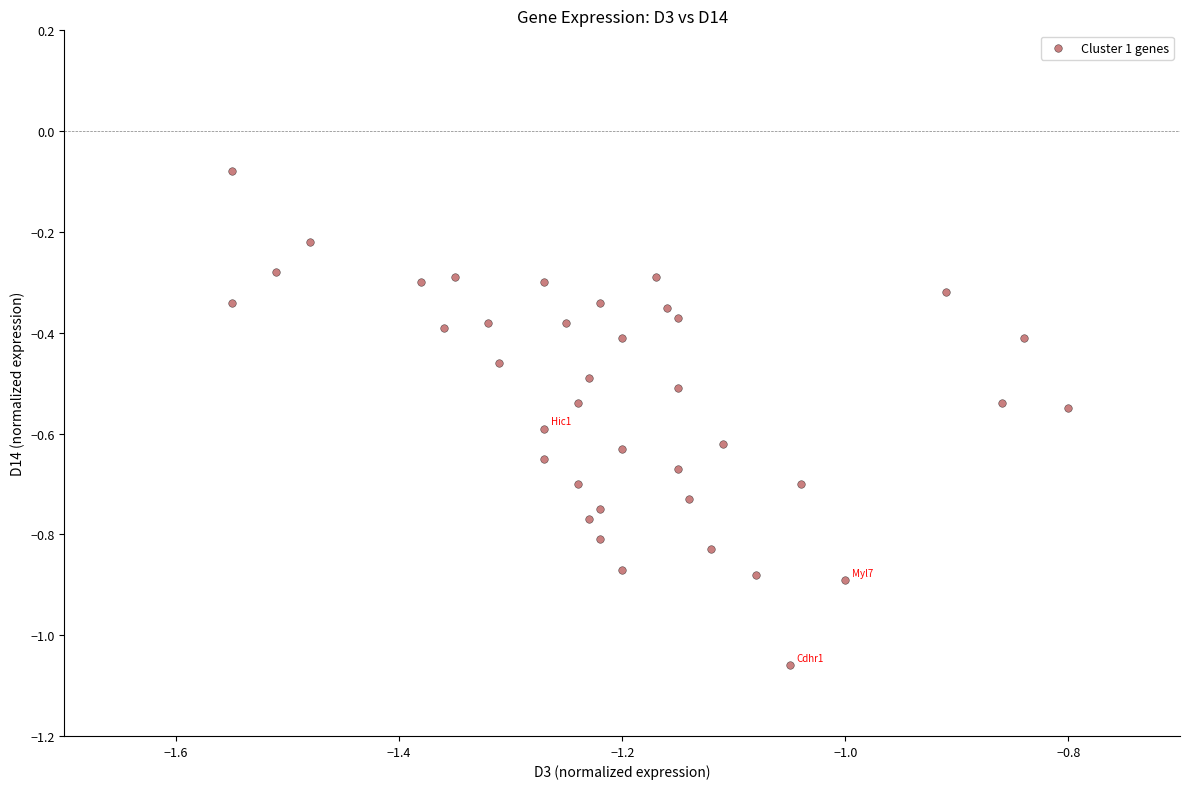

What is the range of X values (max minus min)?

0.8